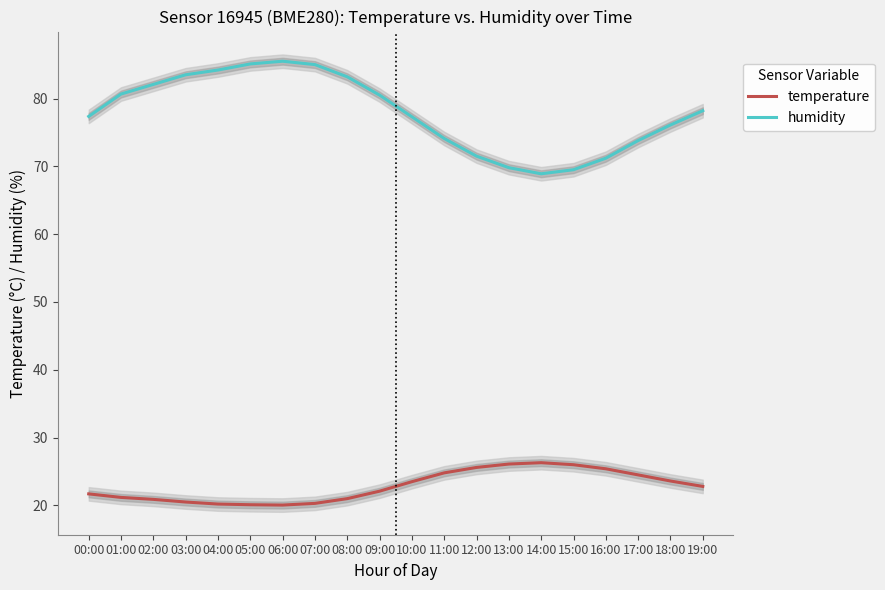

What is the label of the 18th point from the right?

02:00